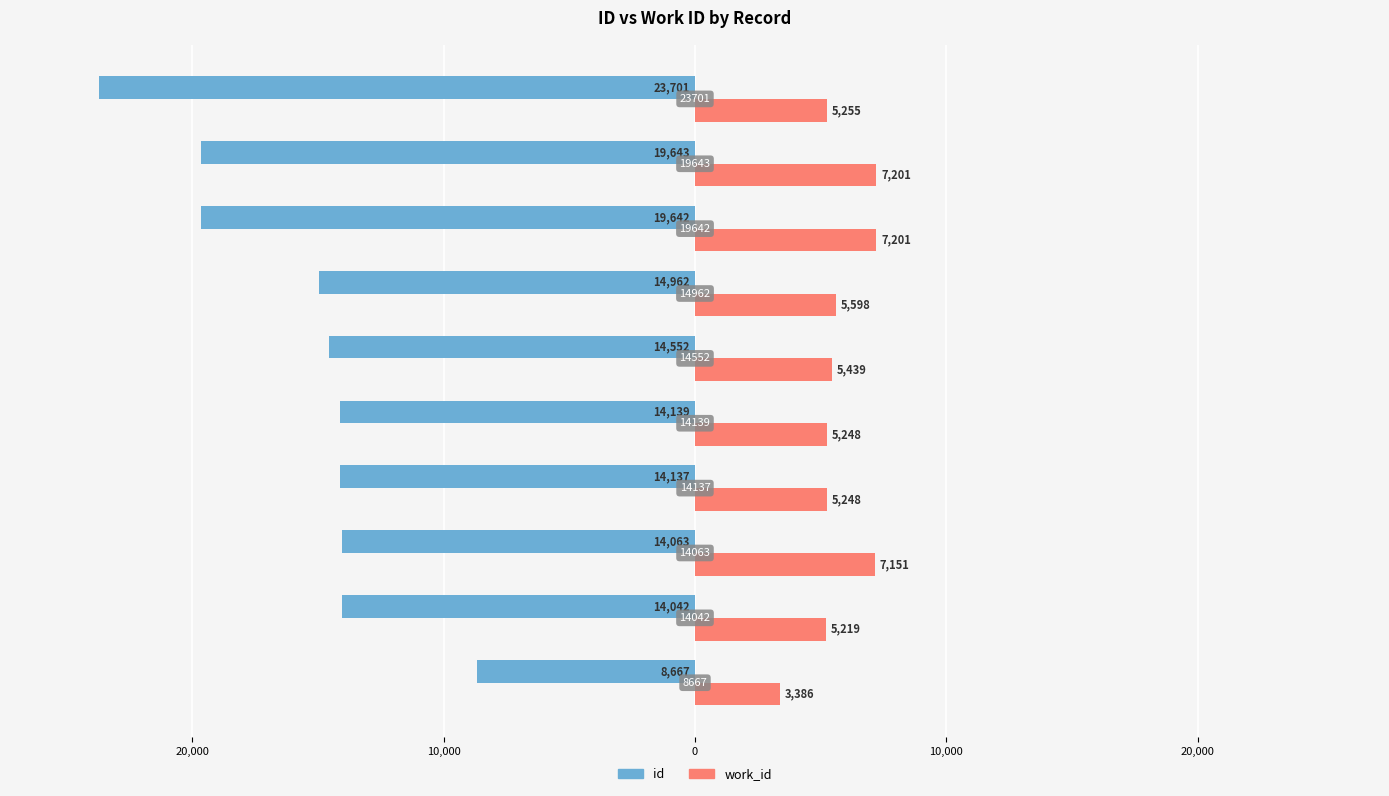

What are all the series names shown in the legend?

id, work_id